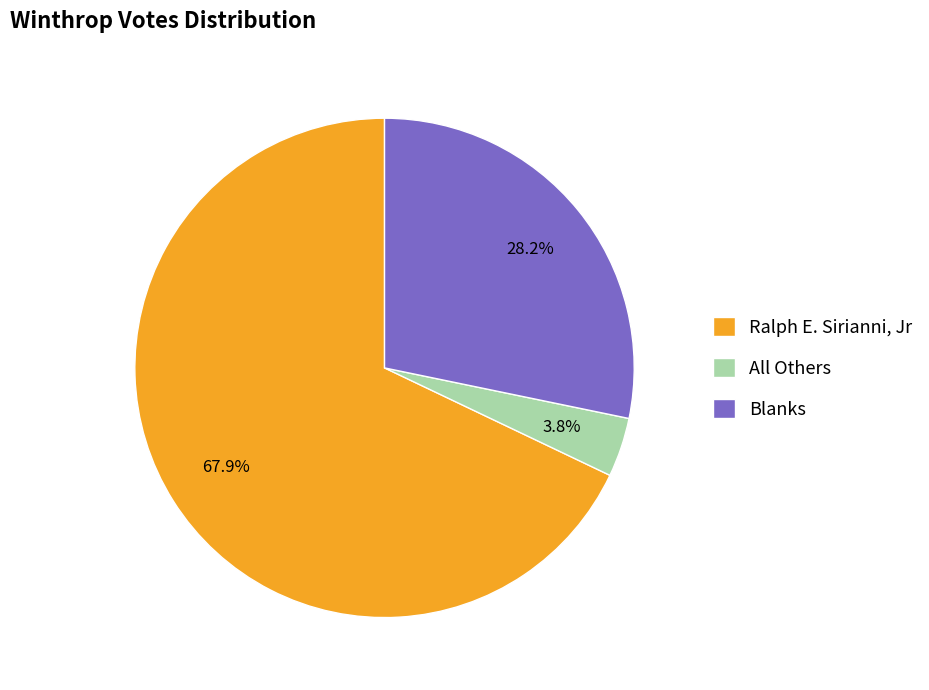

The All Others slice represents 4% of the pie. True or false?

True